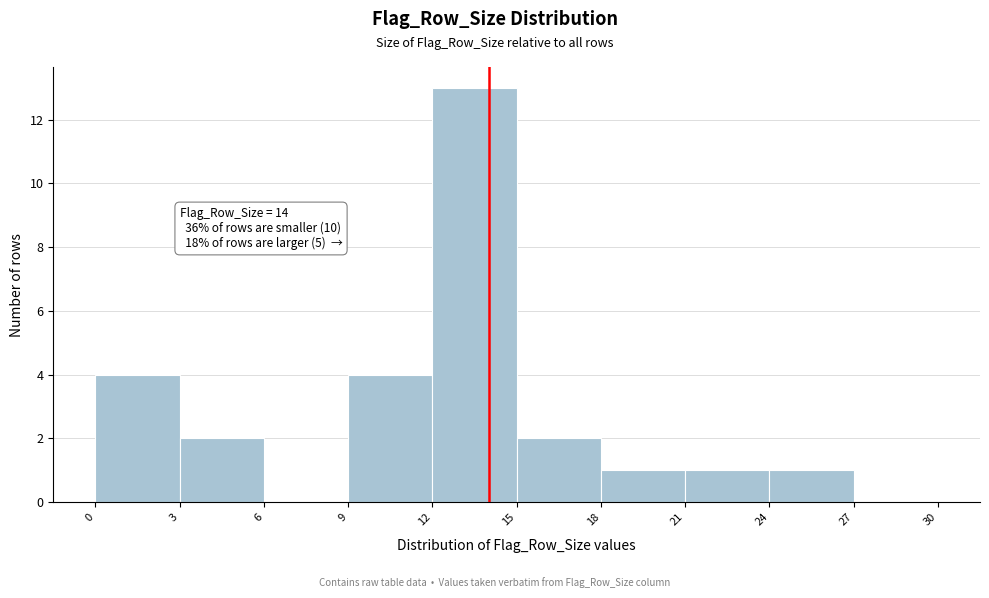

Over which range of the x-axis is the bar tallest?

12 to 15